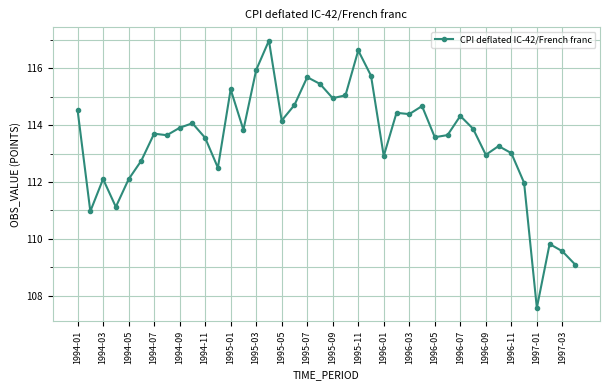

True or false: there are more than 1 points higher than both neighbors.

True